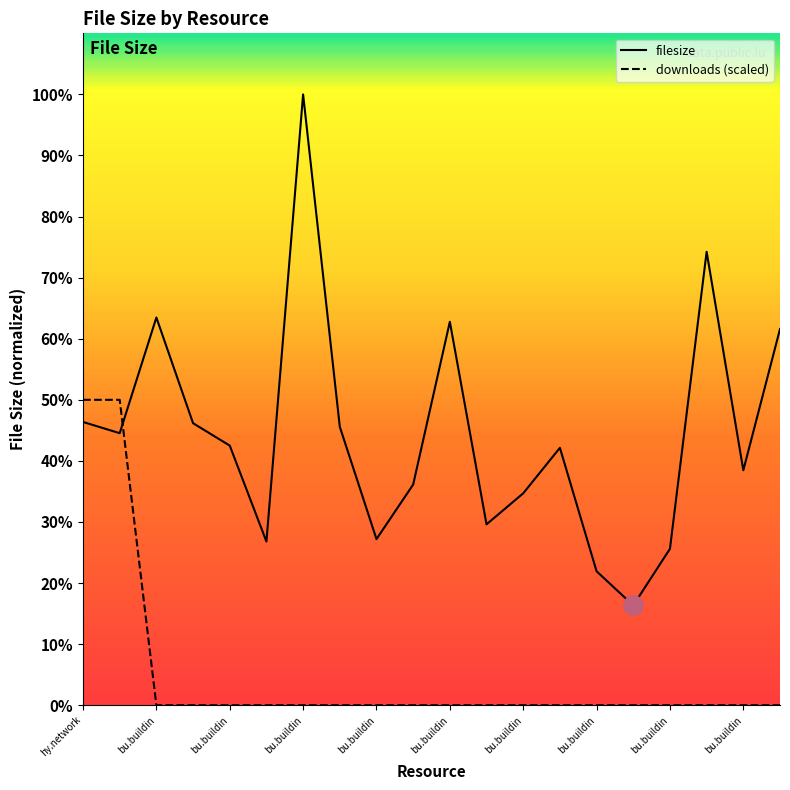

Does the chart have visible grid lines?

No